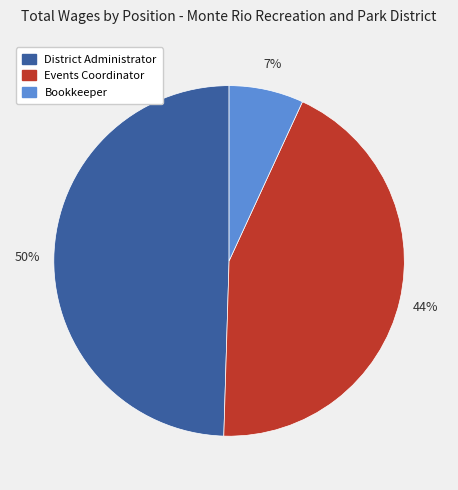

How many slices are in this pie chart?

3